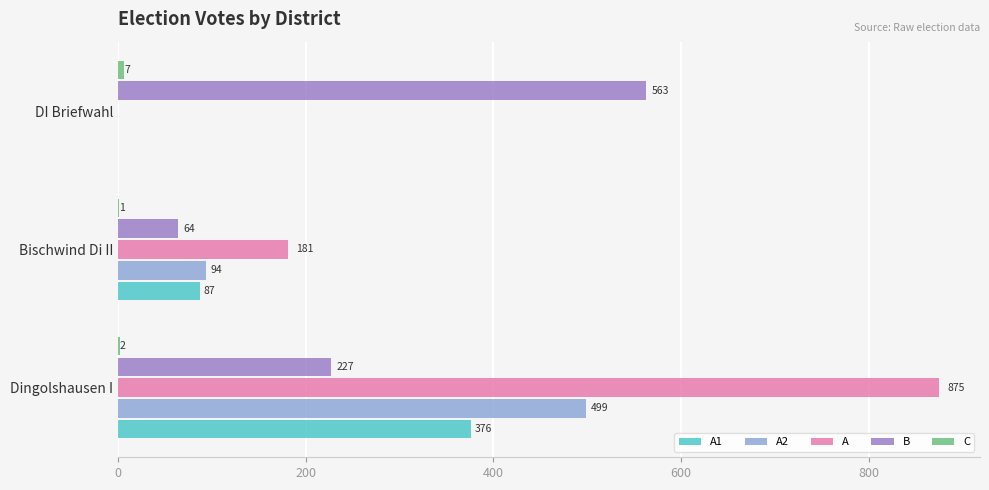

What is the sum of the B values at Bischwind Di II and DI Briefwahl?

627